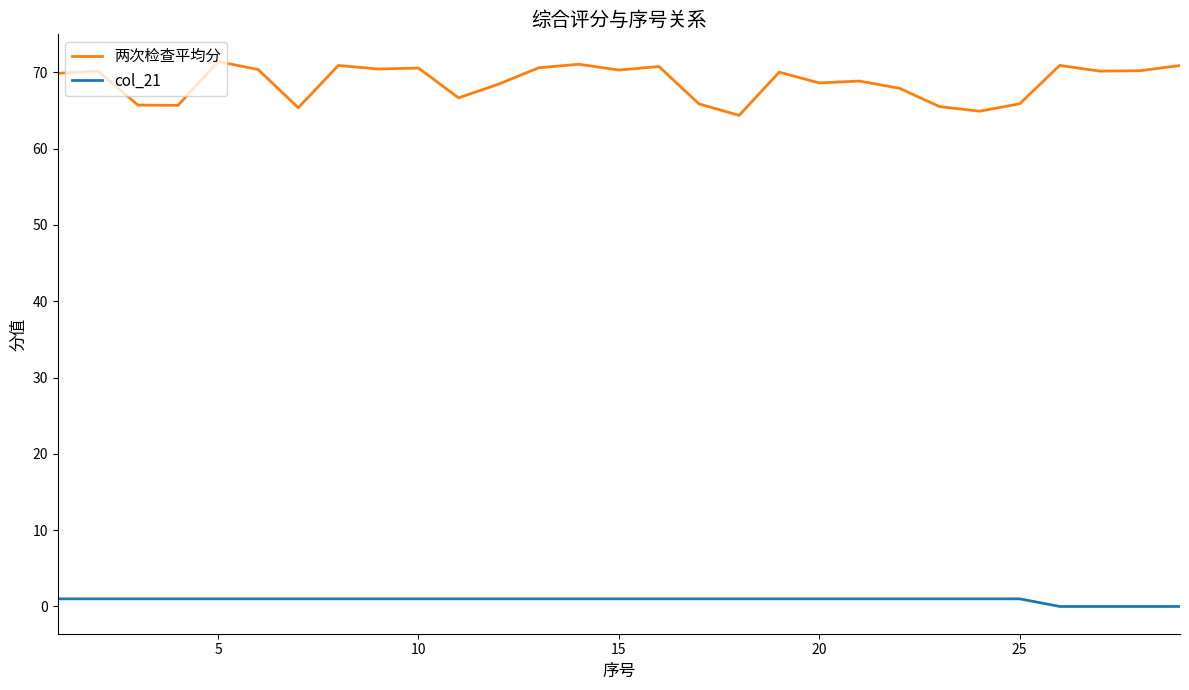

True or false: 两次检查平均分 and col_21 cross at least once.

False